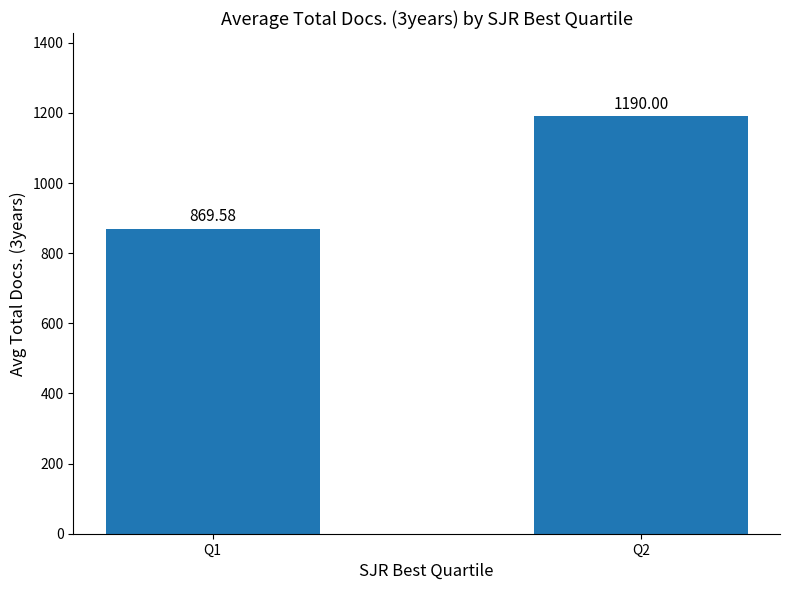

Reading left to right, list all the values displayed in this chart.

869.6	1190.0